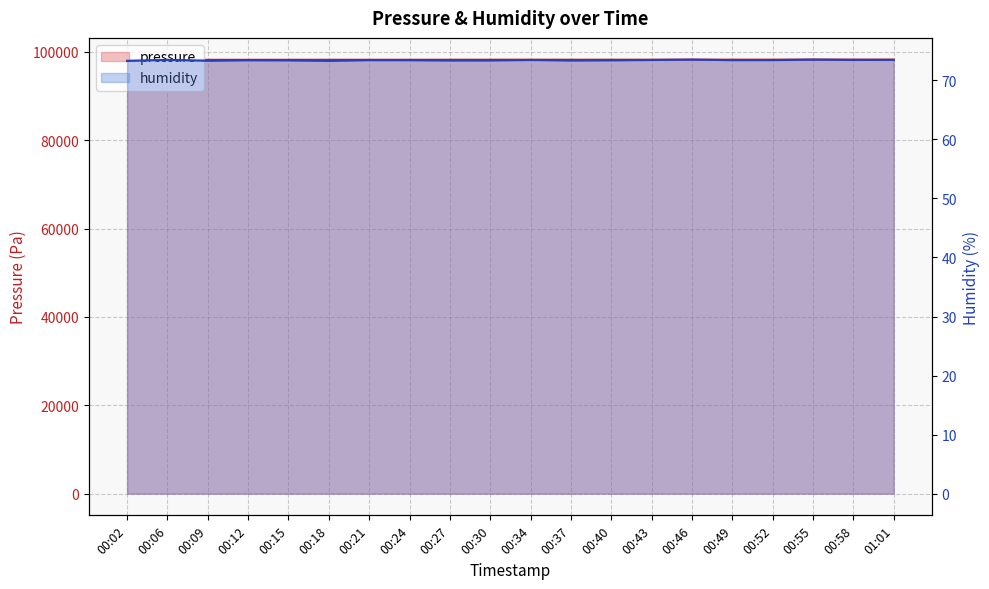

How many lines are shown in the chart?

2